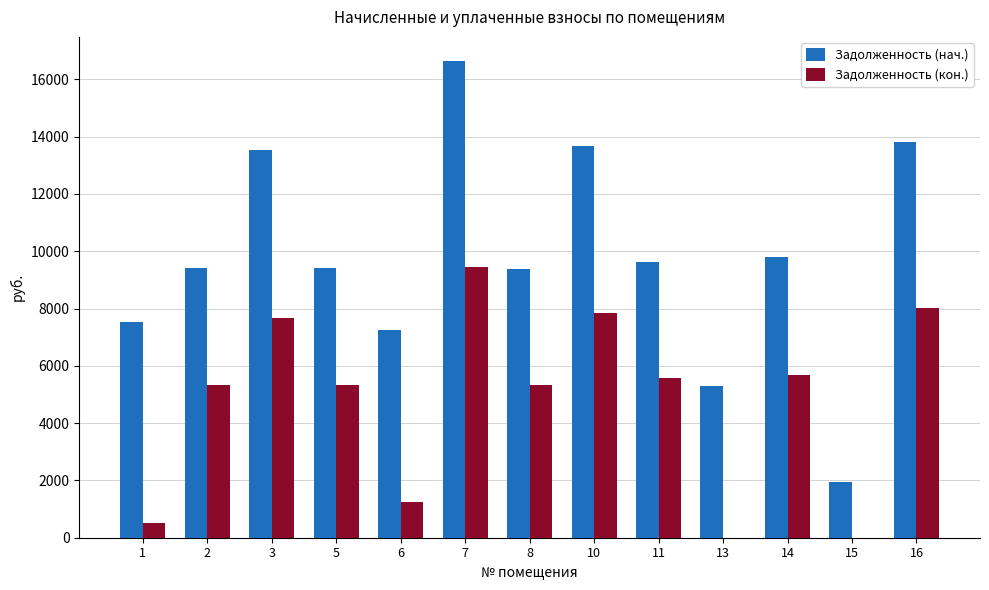

How many groups of bars are there?

13